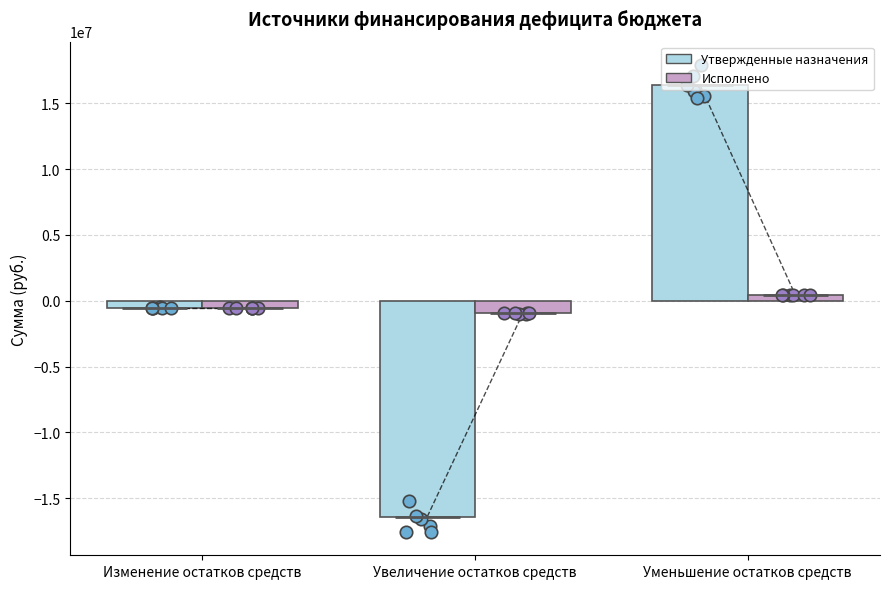

Which series has the largest Y range (max minus min)?

Утвержденные назначения